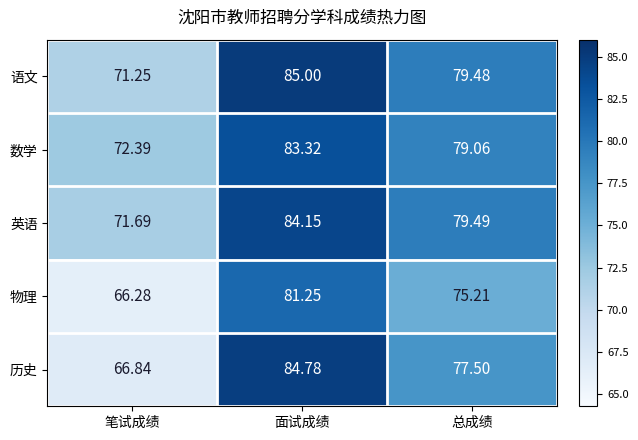

At which category is the sum across all series the highest?

面试成绩